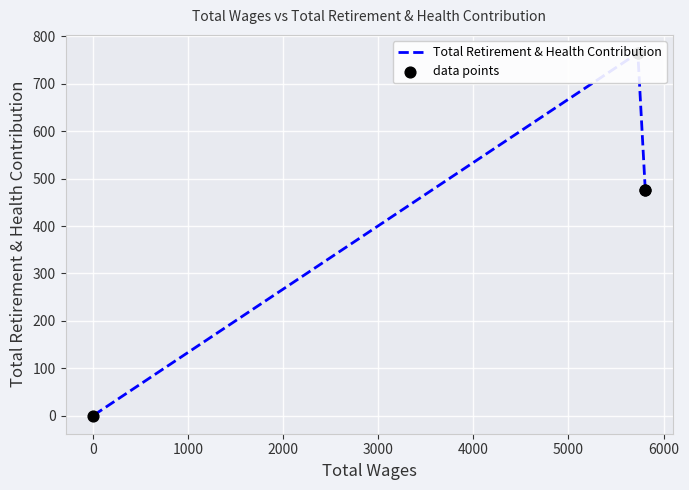

Is the value of data points at 1000 greater than the value of Total Retirement & Health Contribution at 0?

Yes